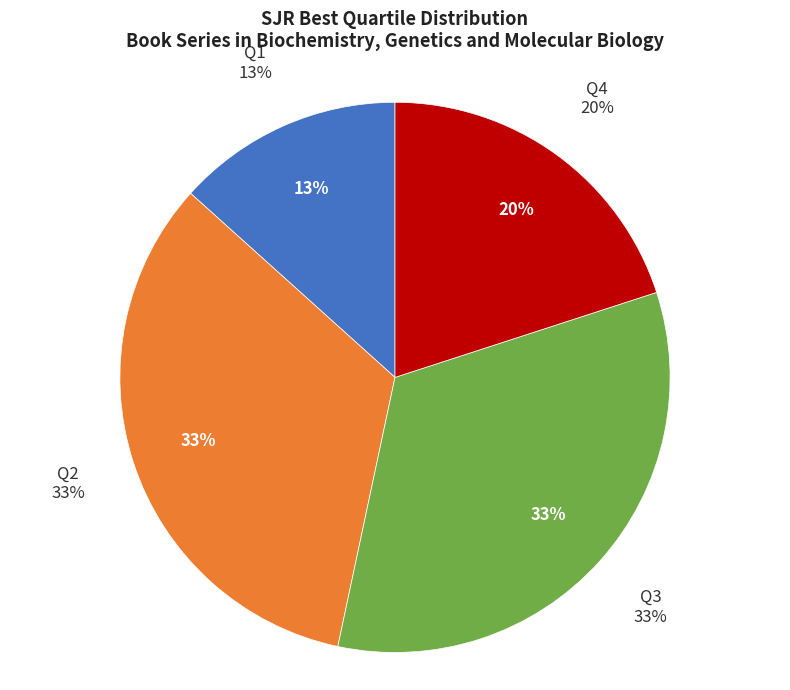

Does Q2 account for over 50% of the chart?

No